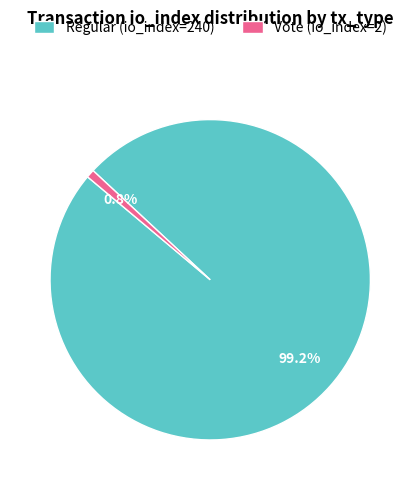

To the nearest percent, what percentage of the pie is Regular (io_index=240)?

99%